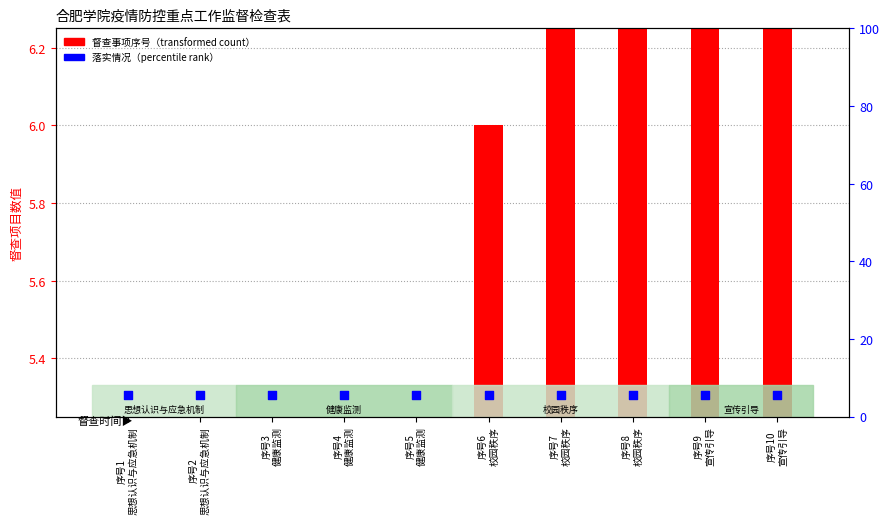

Which series has the widest spread of Y values?

督查事项序号